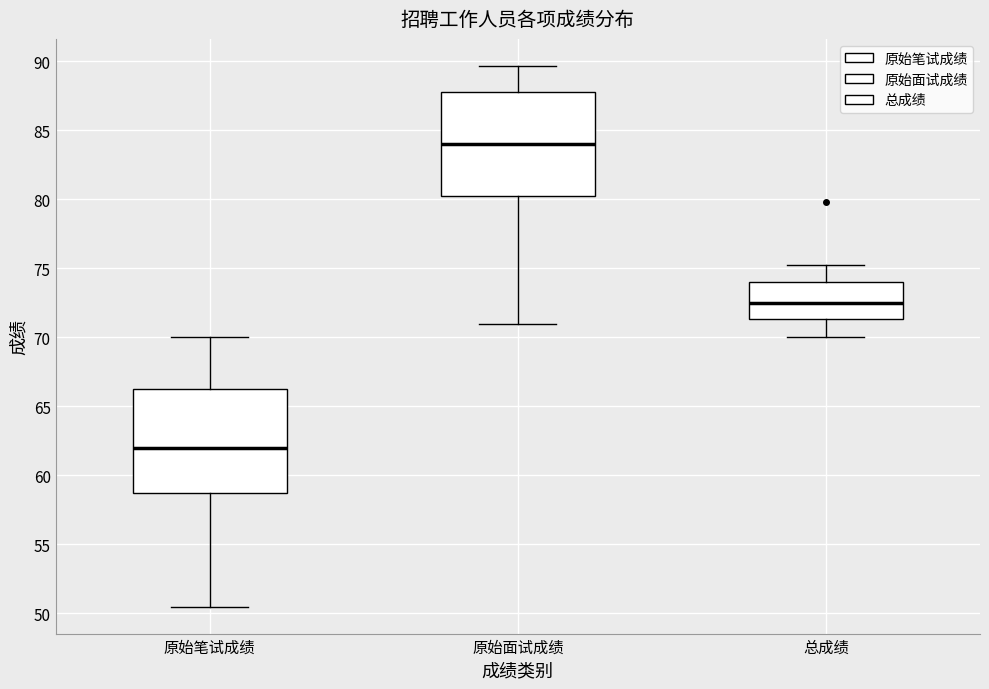

Which box's median line is the lowest?

原始笔试成绩